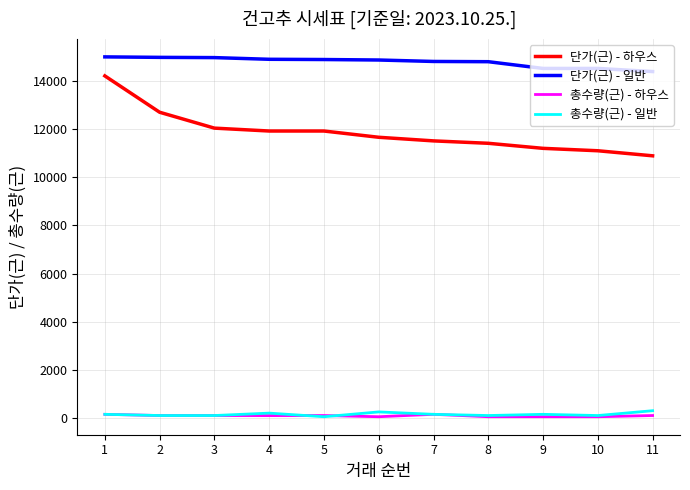

What is the maximum value shown in the chart?

15000.0